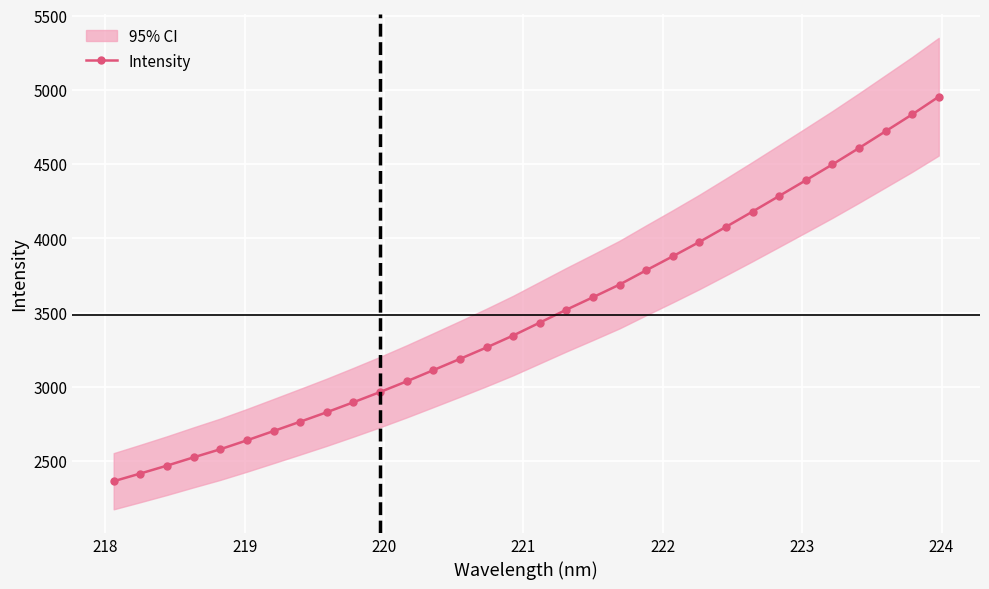

What is the value of the Intensity point at the 2nd from the left?

2416.6